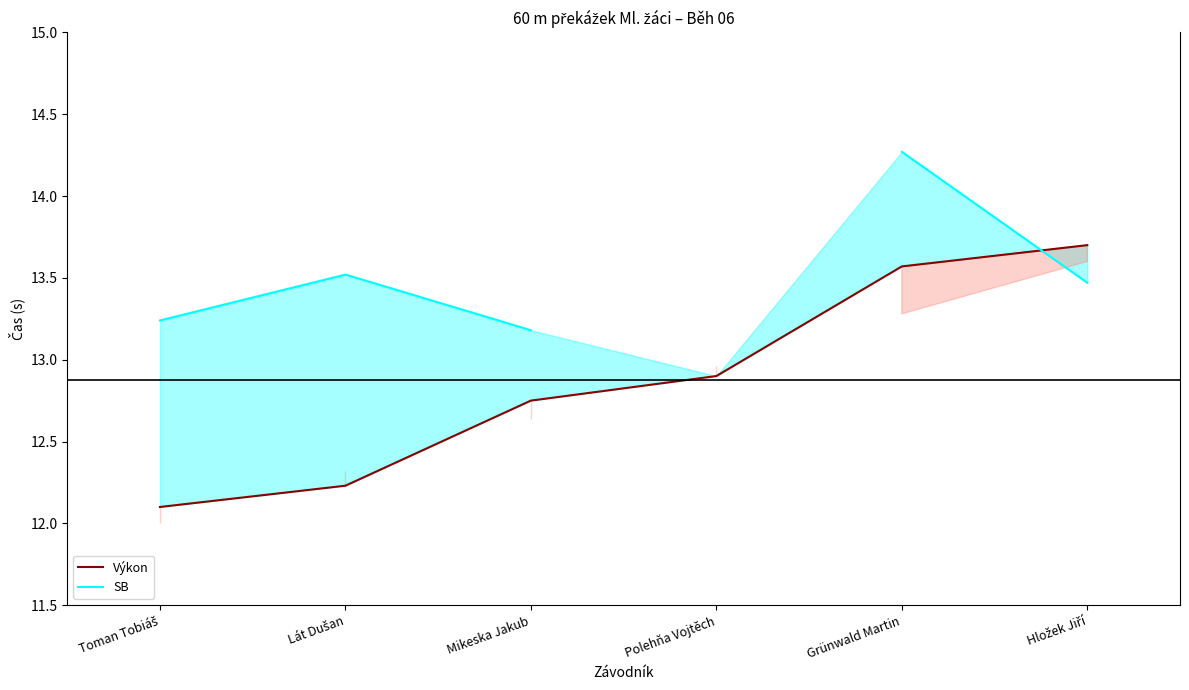

What is the sum of the Výkon values at Toman Tobiáš and Mikeska Jakub?

24.9